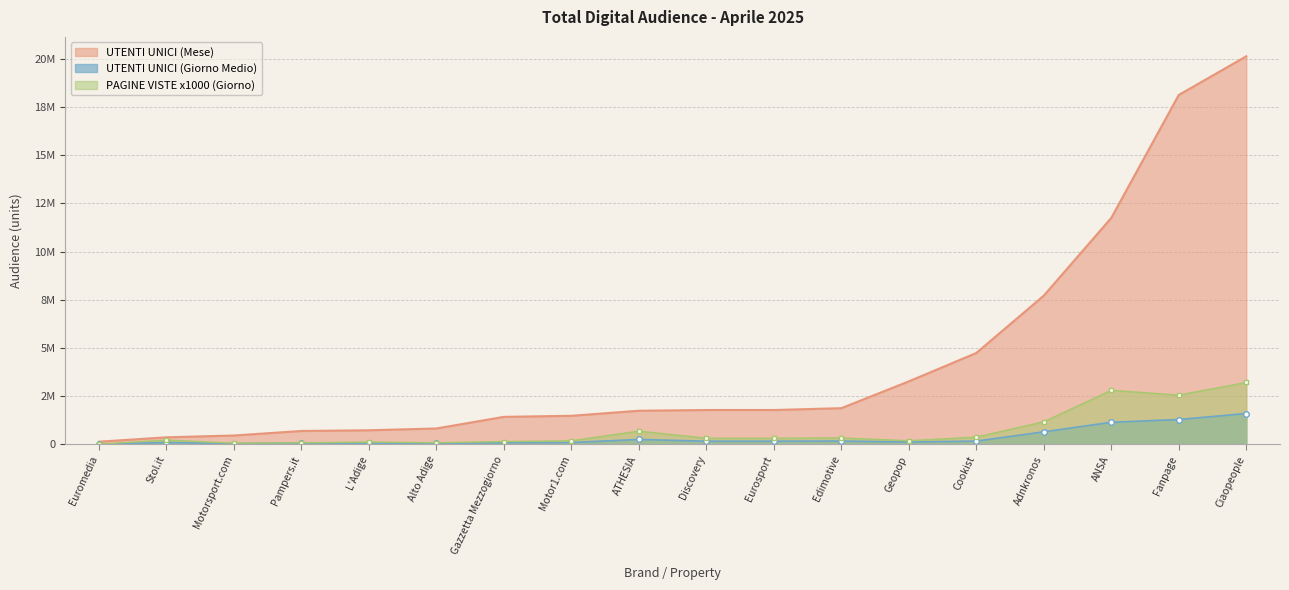

True or false: UTENTI UNICI (Giorno Medio) and UTENTI UNICI (Mese) intersect in this chart.

False